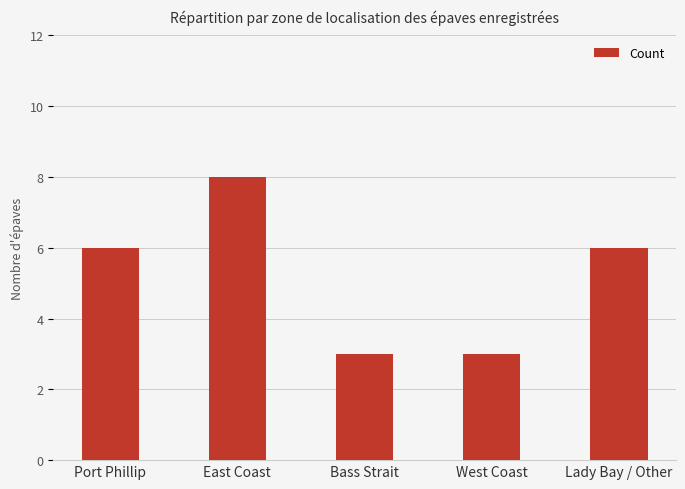

What is the value of the 4th bar from the left?

3